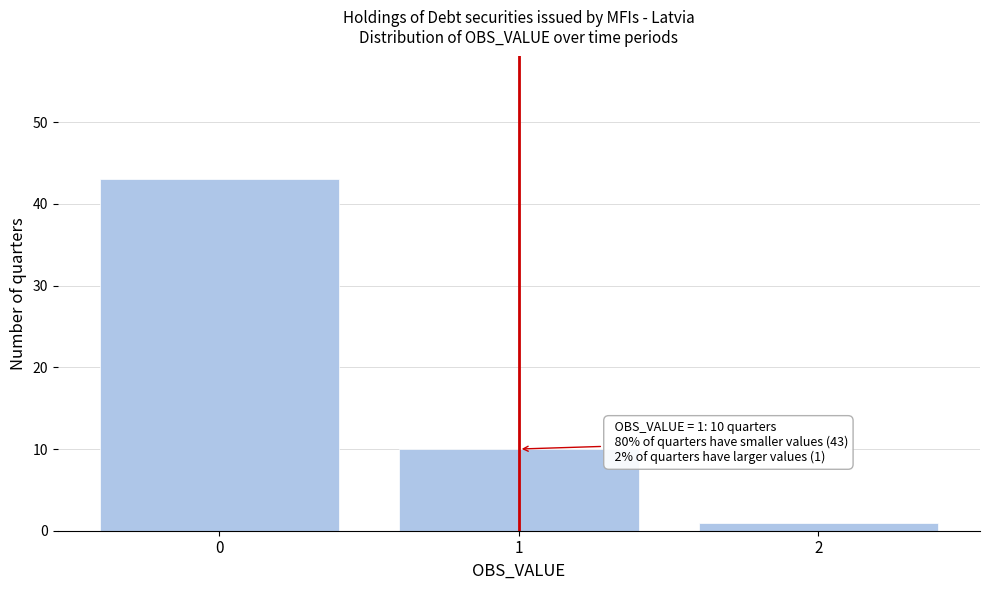

Reading left to right, list all the values displayed in this chart.

0=43	1=10	2=1